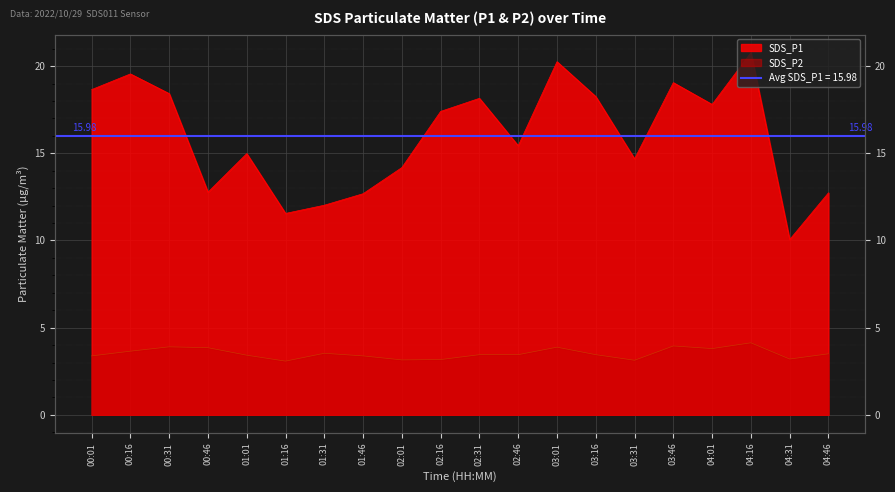

Rank the series at 03:31 from highest to lowest value.

SDS_P1, SDS_P2